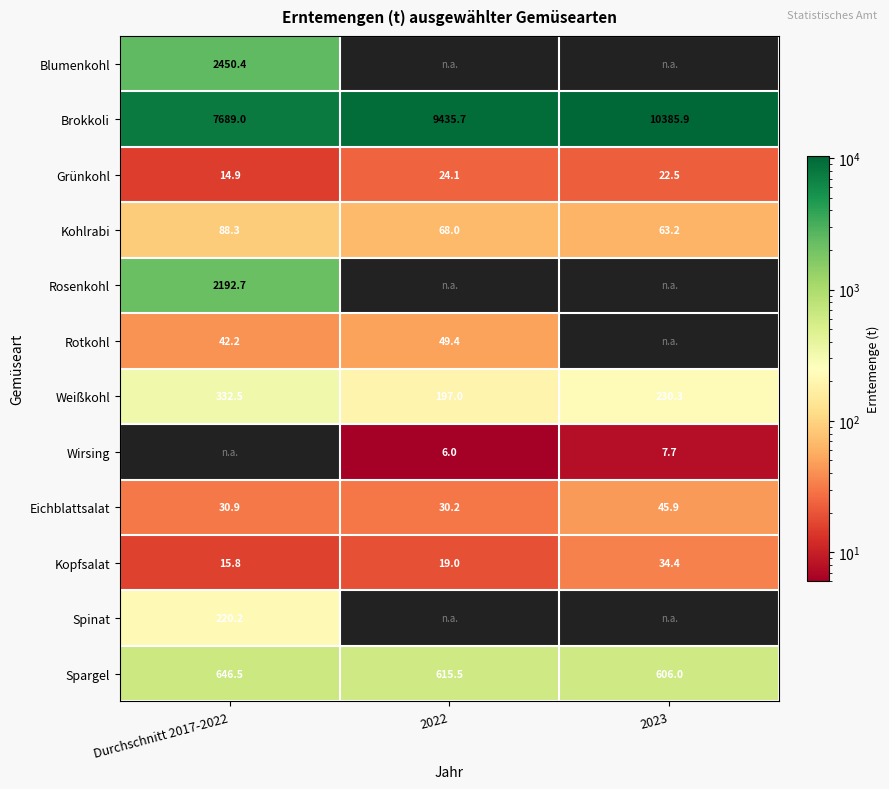

Count the number of categories in the chart.

3